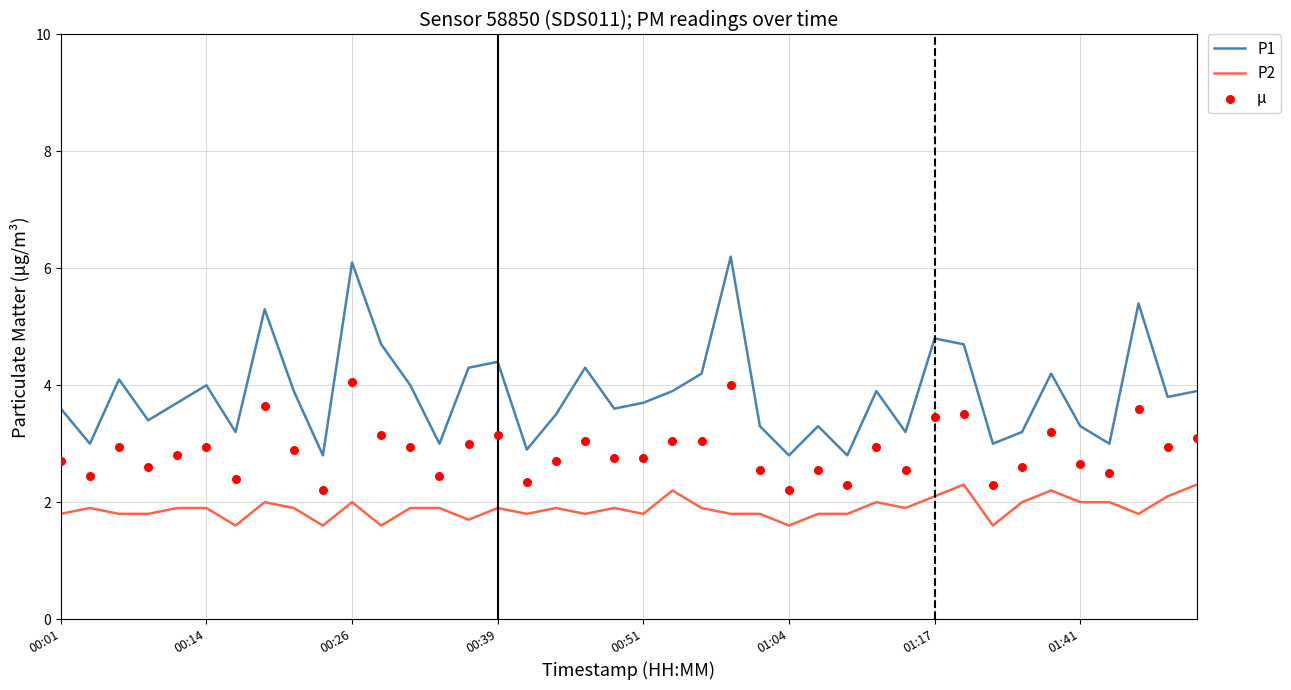

Which series has the widest spread of Y values?

P1